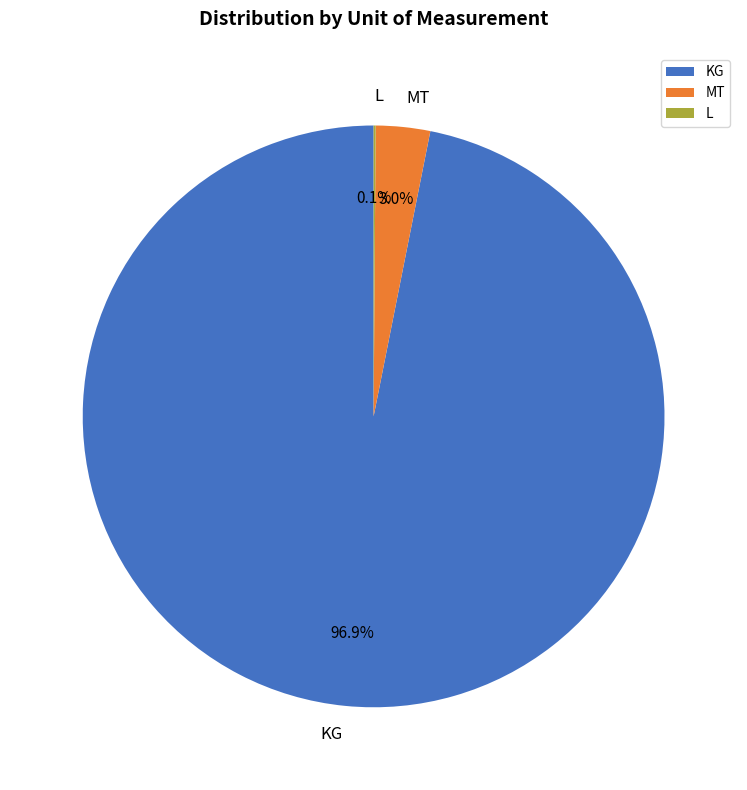

Does KG represent more than half of the total?

Yes